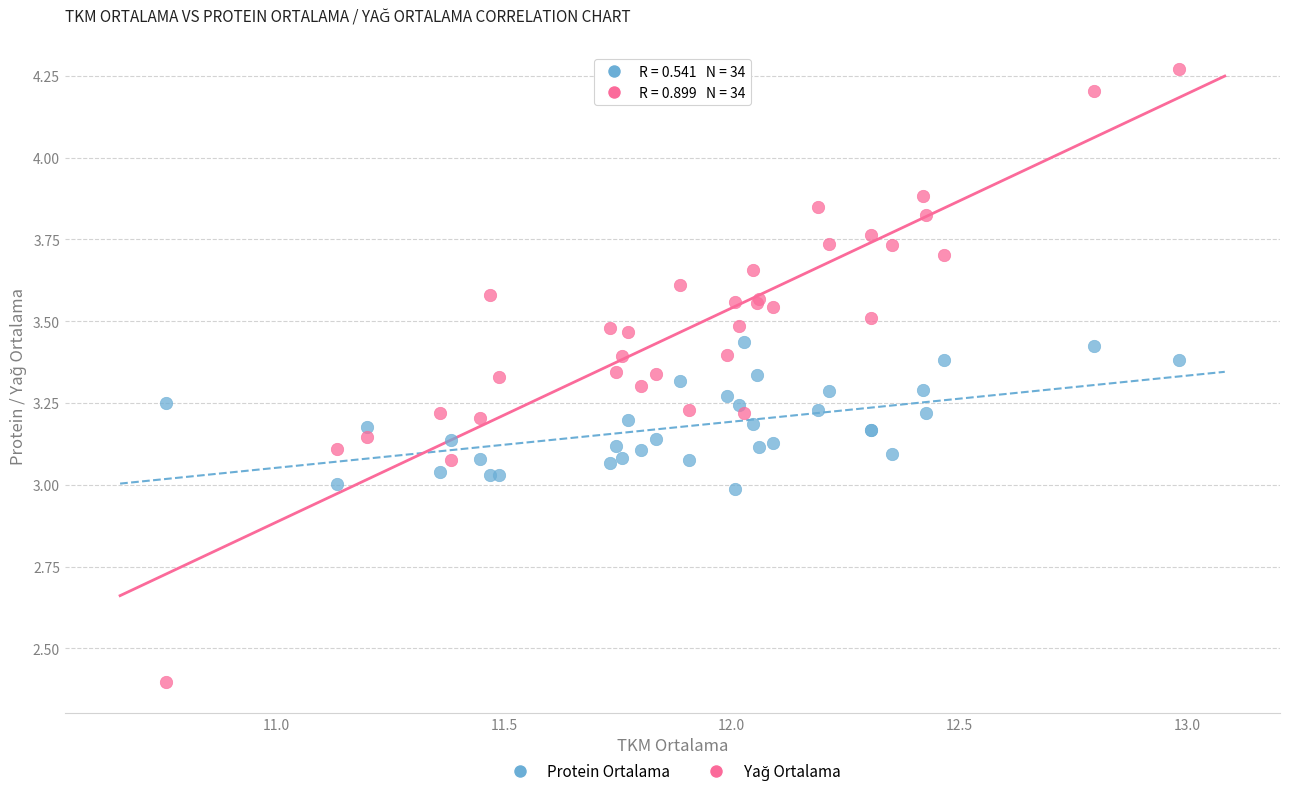

What is the X range (max minus min) for the scatter plot?

2.2